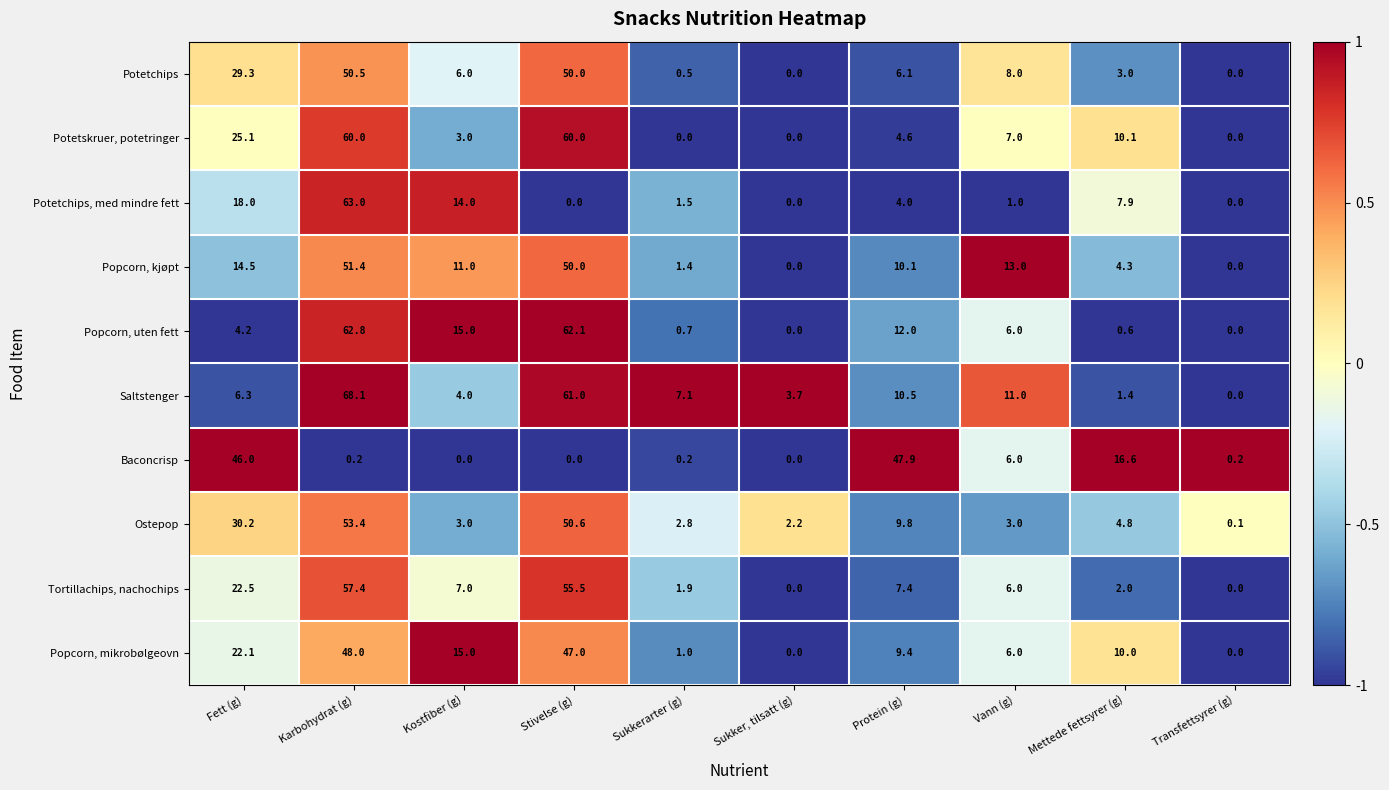

What is the difference between the maximum and minimum values in the Ostepop series?

53.3